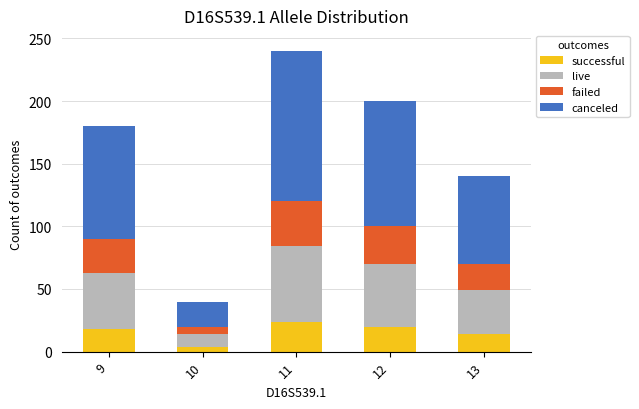

What is the average value of the successful series?

16